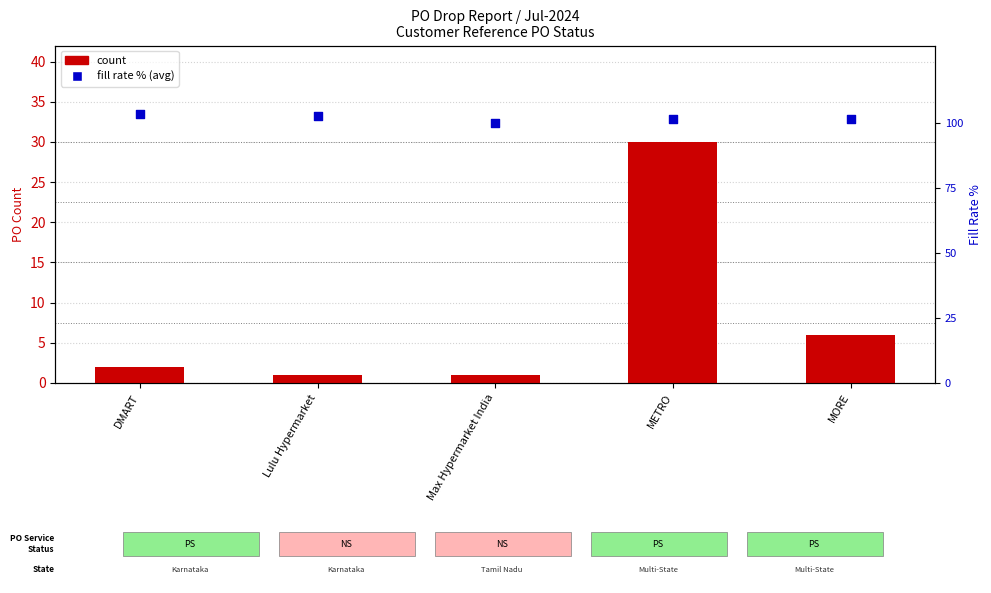

At which category is the sum across all series the highest?

METRO